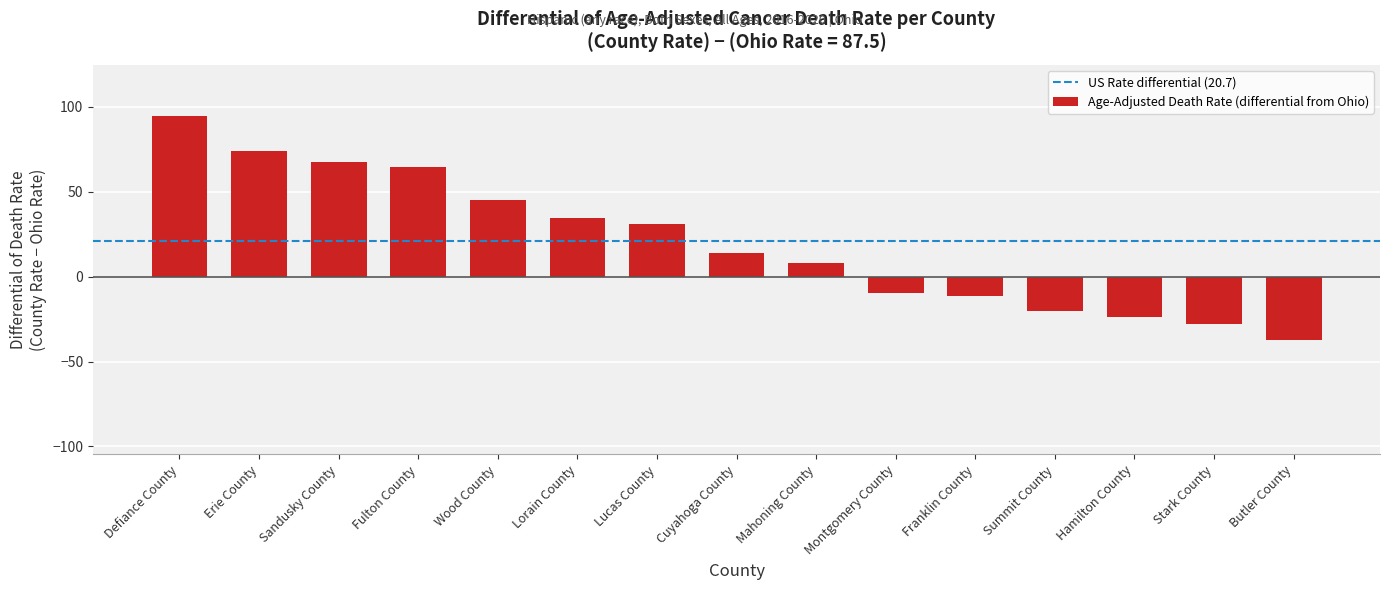

What is the value of the 12th bar from the left?

-20.5